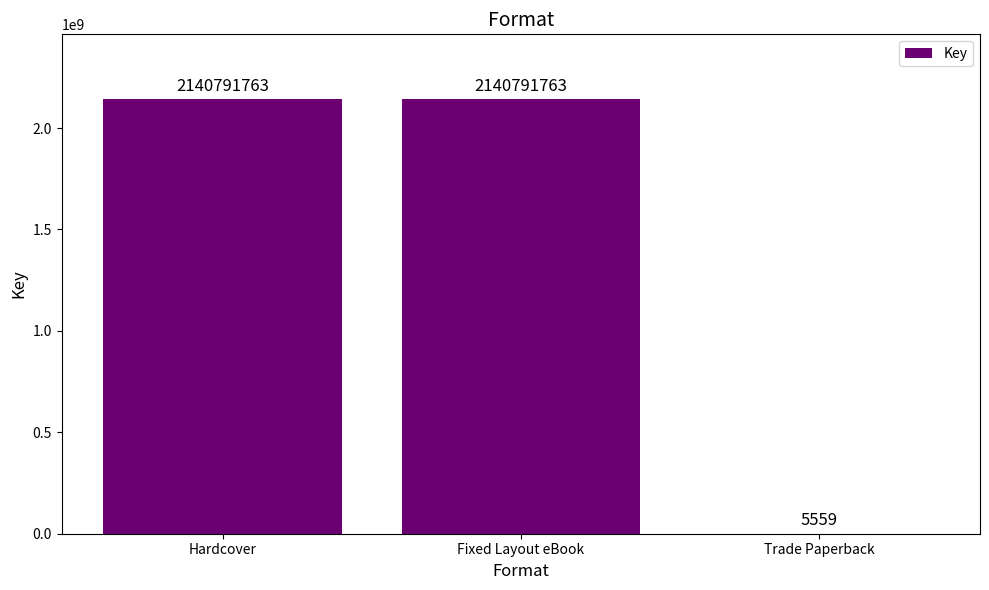

What is the ratio of the value at Fixed Layout eBook to the value at Trade Paperback?

385103.8